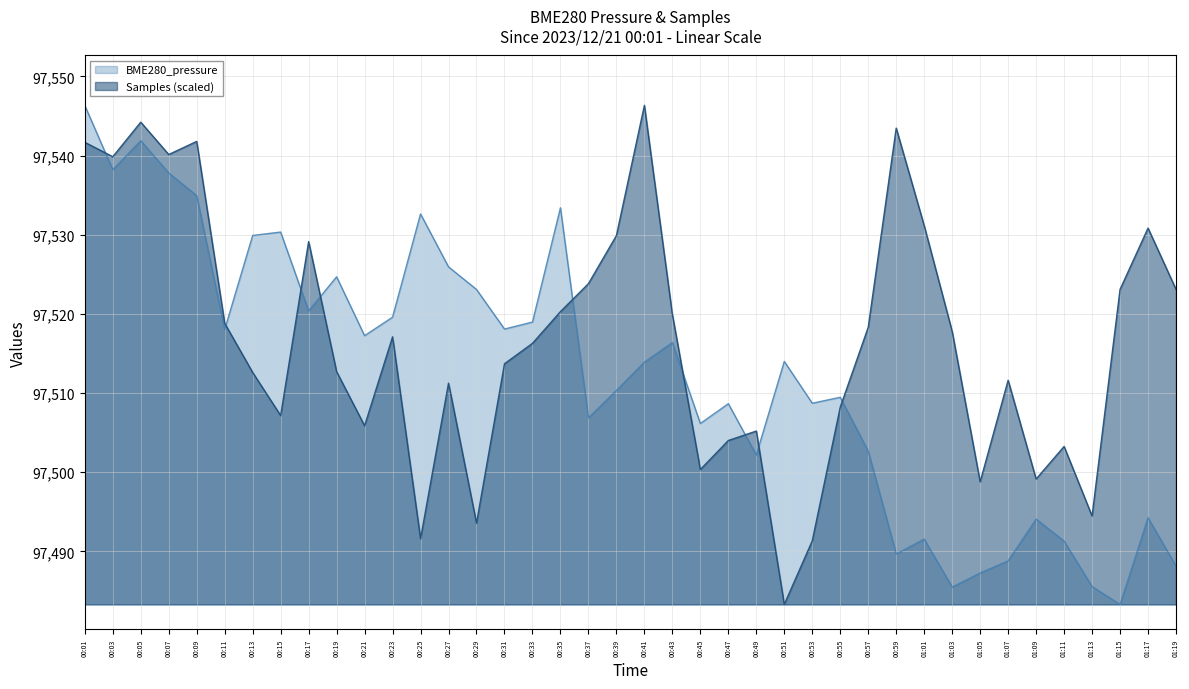

Which series changed the most between 00:33 and 01:17?

BME280_pressure